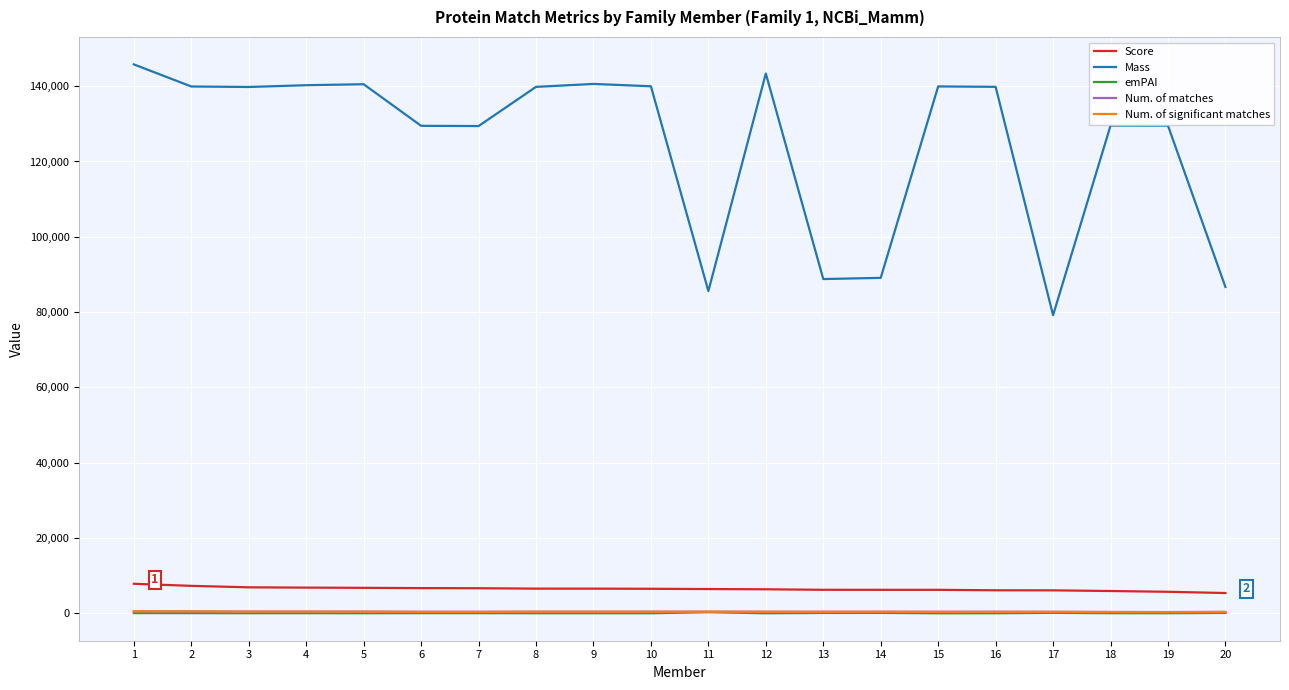

Is the value of Num. of significant matches at 5 greater than the value of Num. of matches at 11?

Yes